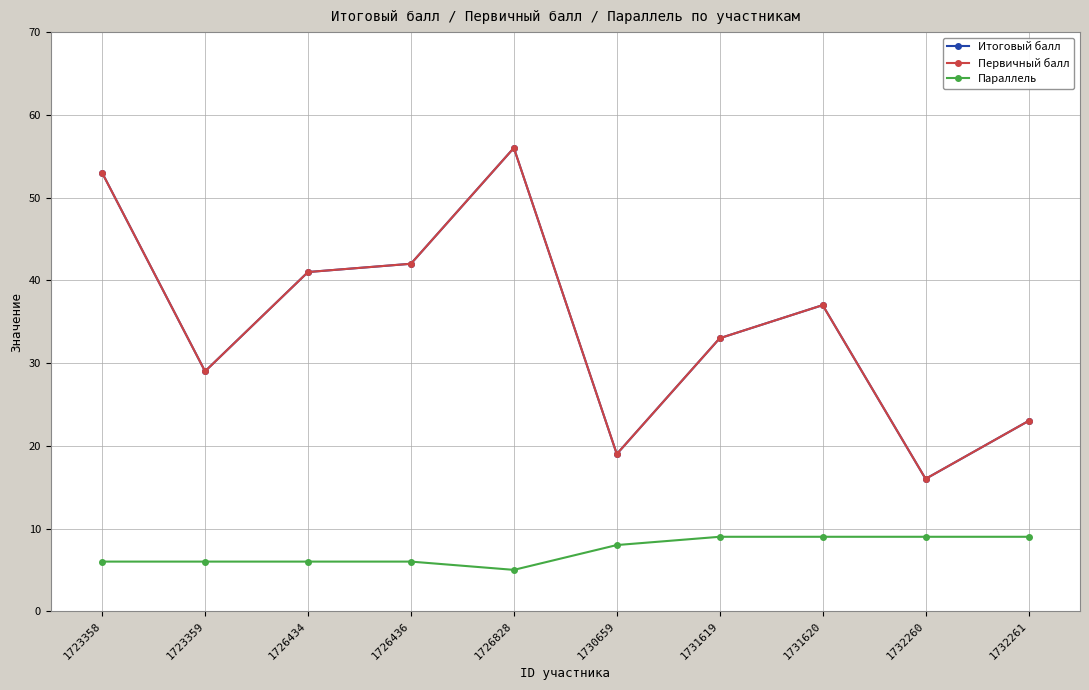

Reading left to right, transcribe all the data shown in this chart.

Итоговый балл: 1723358=53	1723359=29	1726434=41	1726436=42	1726828=56	1730659=19	1731619=33	1731620=37	1732260=16	1732261=23
Первичный балл: 1723358=53	1723359=29	1726434=41	1726436=42	1726828=56	1730659=19	1731619=33	1731620=37	1732260=16	1732261=23
Параллель: 1723358=6	1723359=6	1726434=6	1726436=6	1726828=5	1730659=8	1731619=9	1731620=9	1732260=9	1732261=9